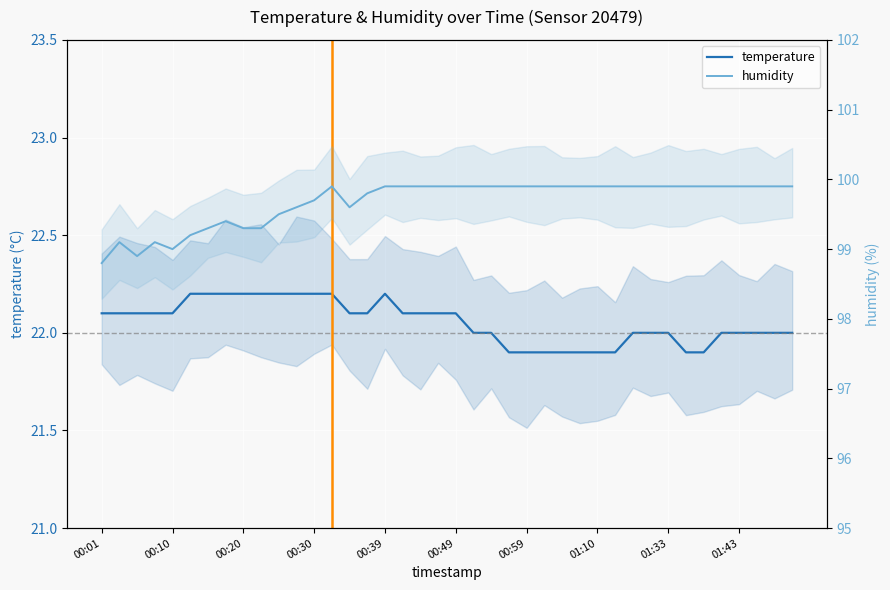

True or false: temperature and humidity cross at least once.

False